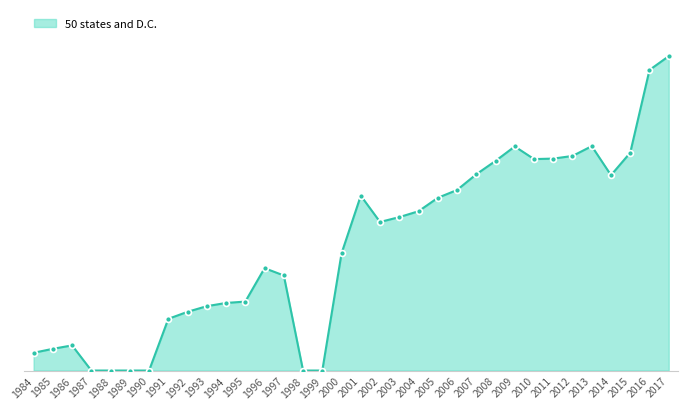

Approximately how many times larger is the value at 1984 compared to 2007?

0.1